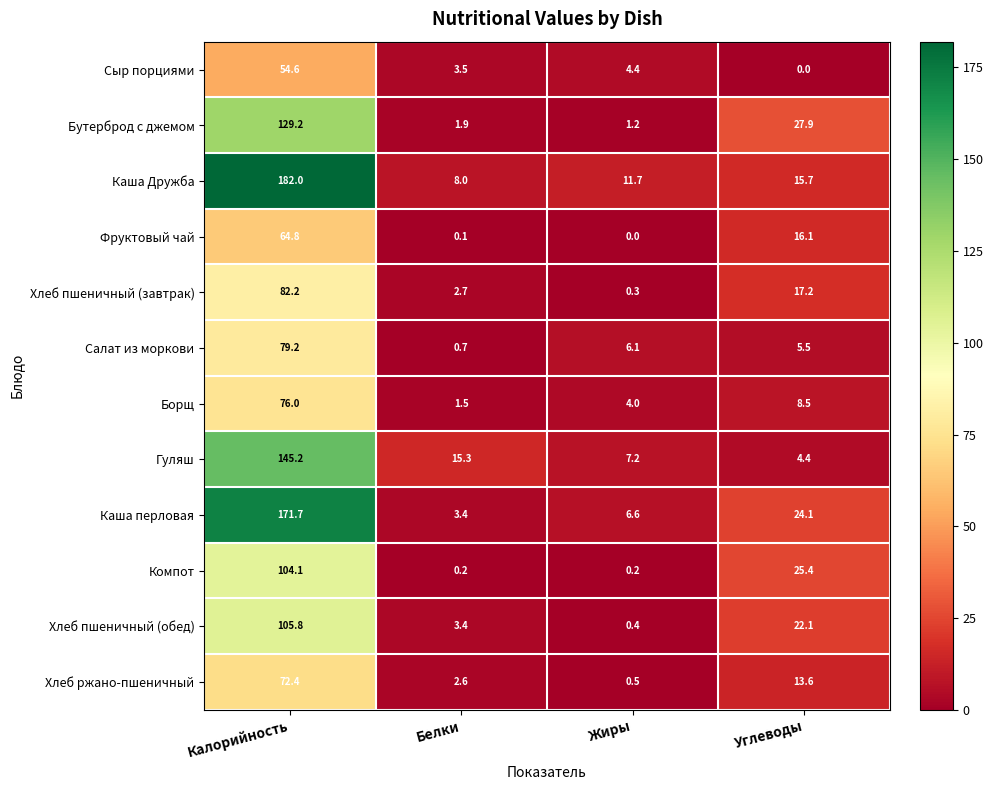

At how many categories does at least one series exceed 22?

2